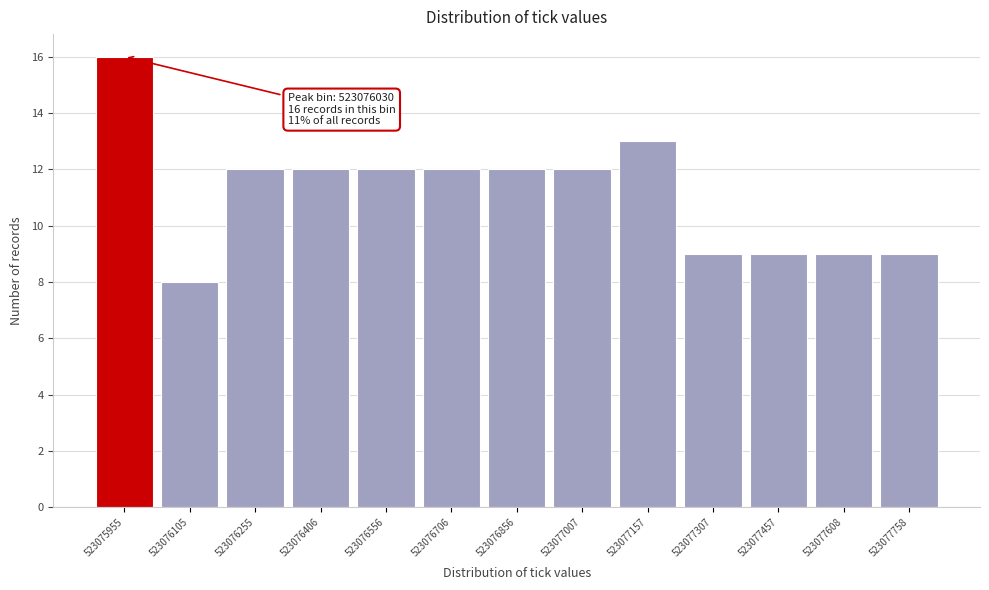

Reading left to right, transcribe all the data shown in this chart.

523075955=16	523076105=8	523076255=12	523076406=12	523076556=12	523076706=12	523076856=12	523077007=12	523077157=13	523077307=9	523077457=9	523077608=9	523077758=9